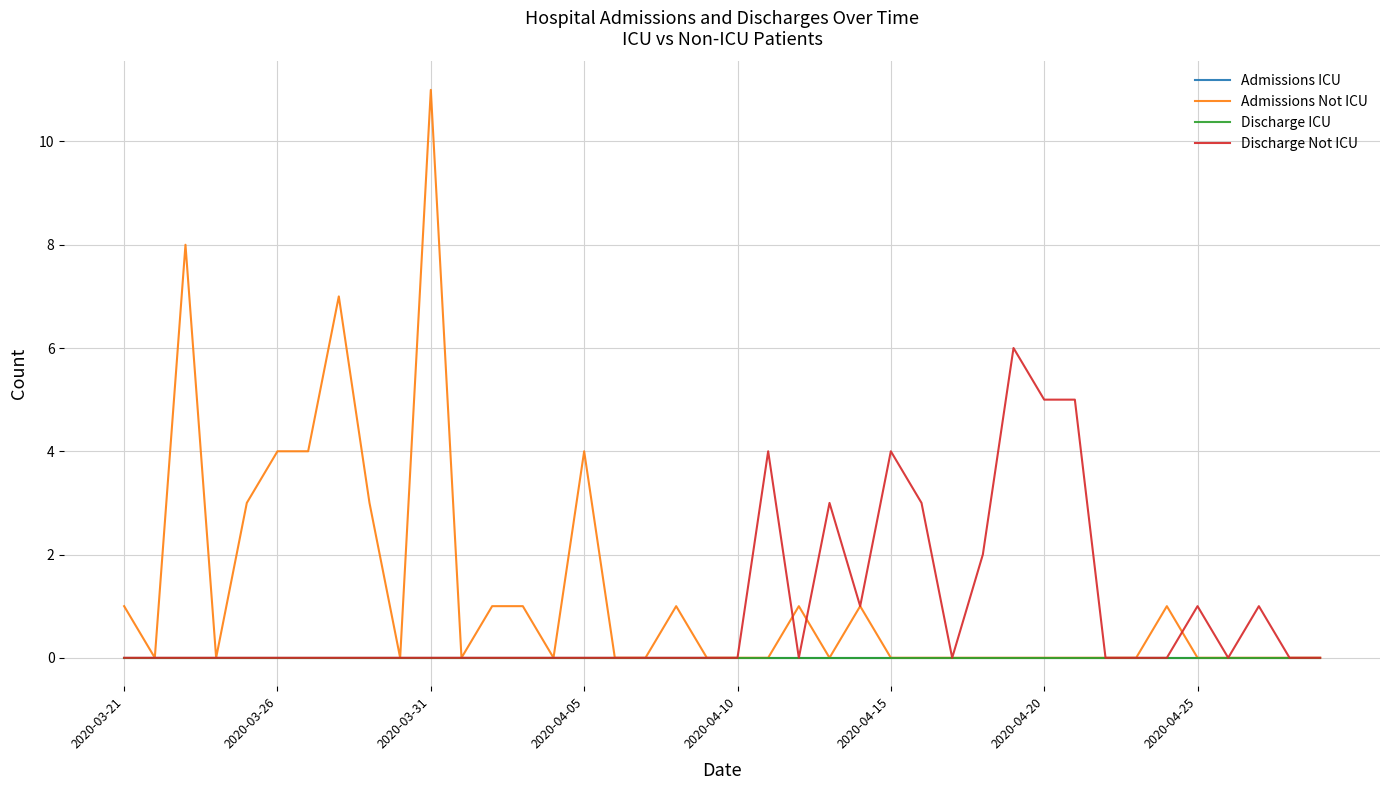

What is the difference between the maximum and second lowest values in the Discharge Not ICU series?

6